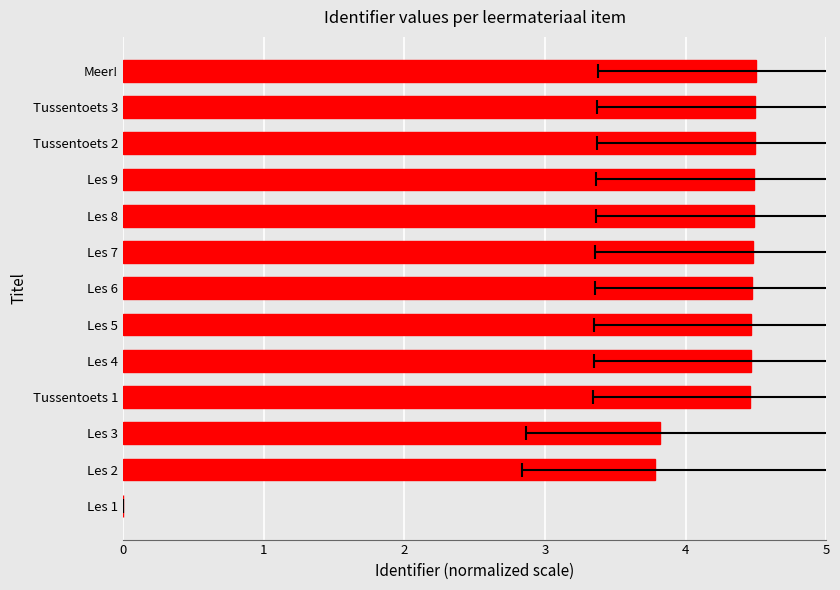

List the labels in order of value, smallest first.

Les 1, Les 2, Les 3, Tussentoets 1, Les 4, Les 5, Les 6, Les 7, Les 8, Les 9, Tussentoets 2, Tussentoets 3, Meer!